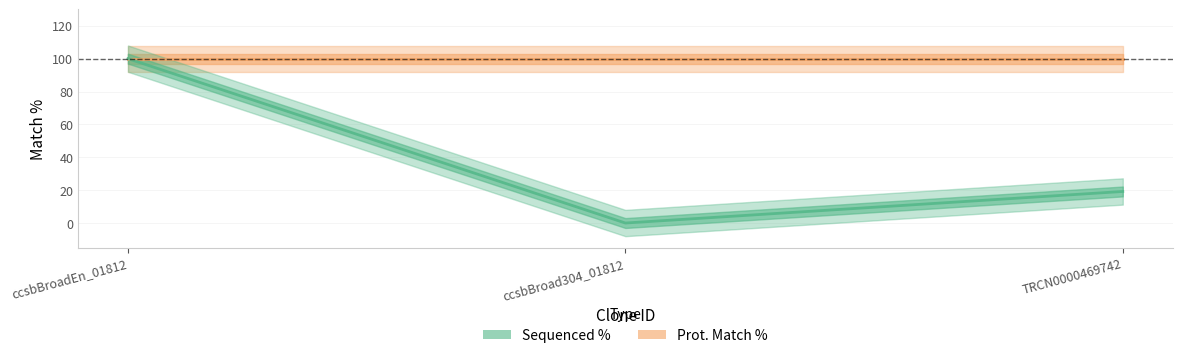

What is the maximum value for Sequenced %?

100.0